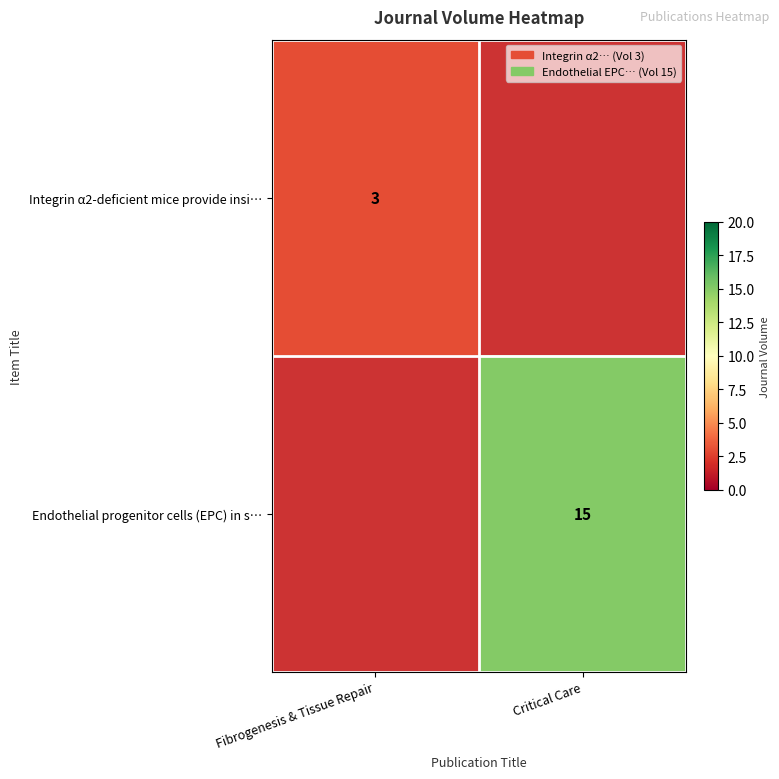

The value of Endothelial progenitor cells (EPC) in s… at Critical Care is 15. True or false?

True